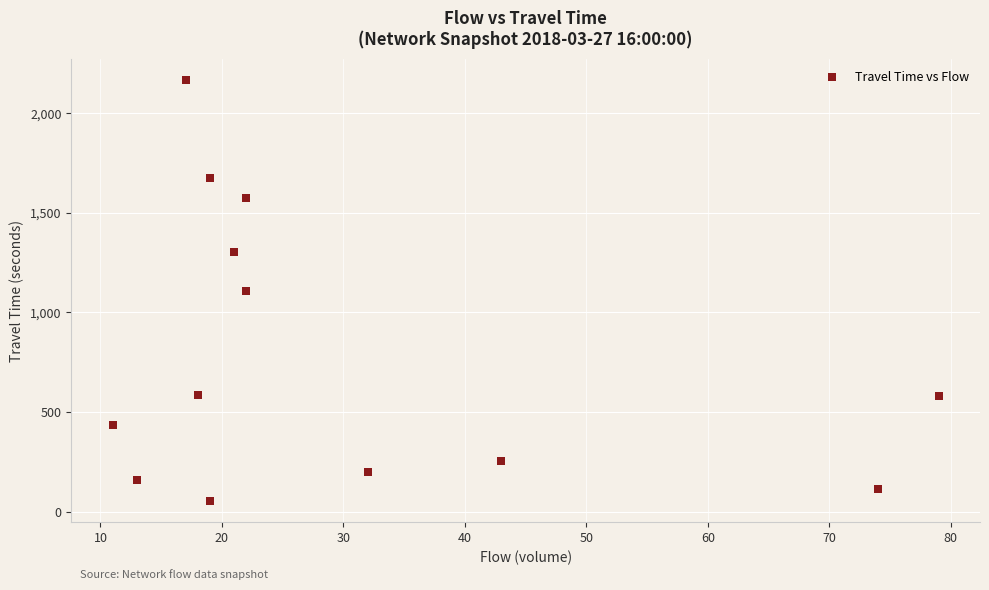

What is the range of X values (max minus min)?

68